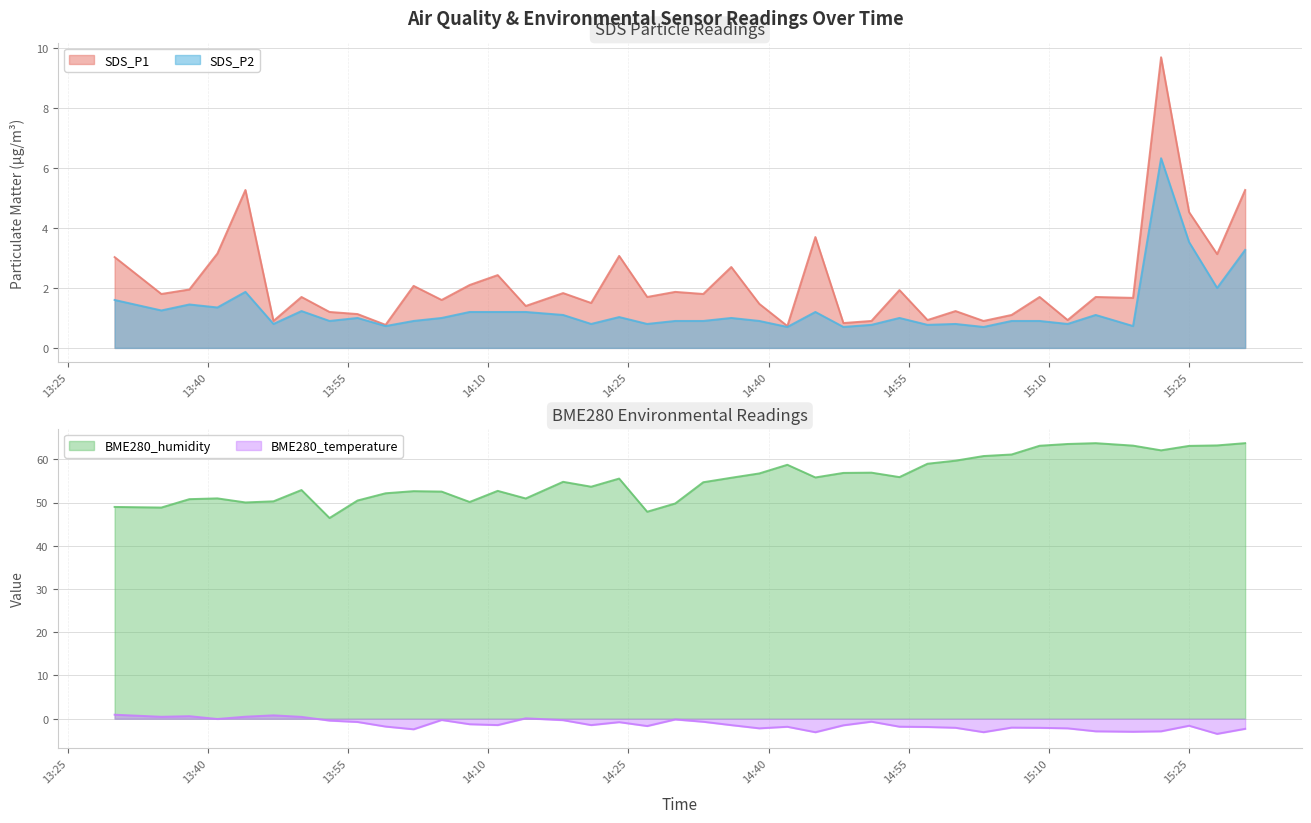

The value of BME280_temperature at 2024/01/20 14:45 is -3.1. True or false?

True